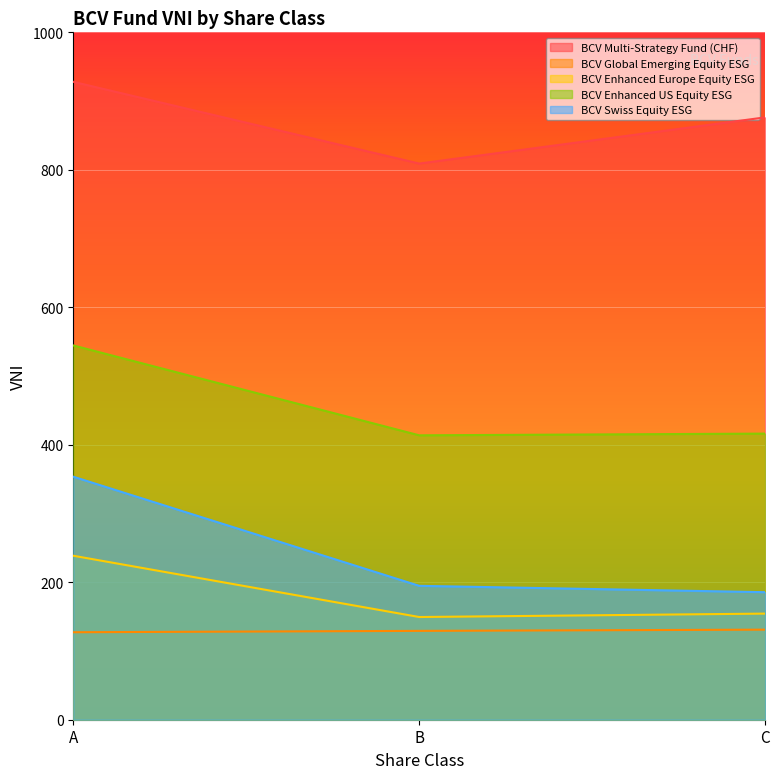

Where does the BCV Global Emerging Equity ESG series first go above 129?

B